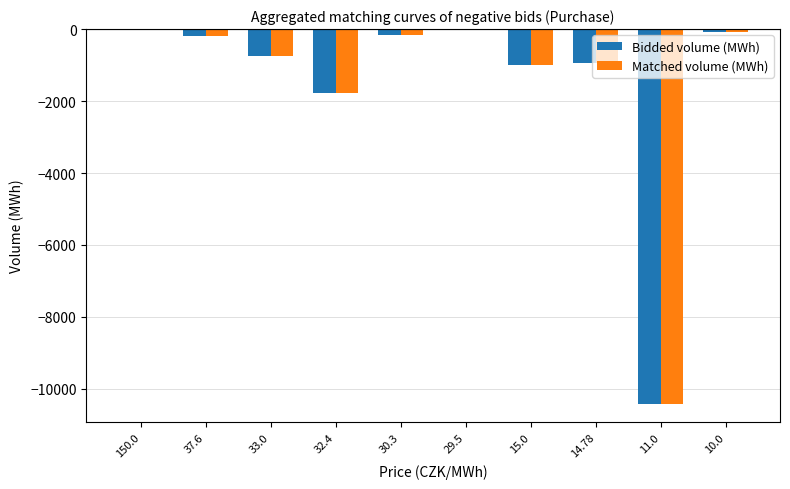

Where does the Matched volume (MWh) series first go above -200?

150.0